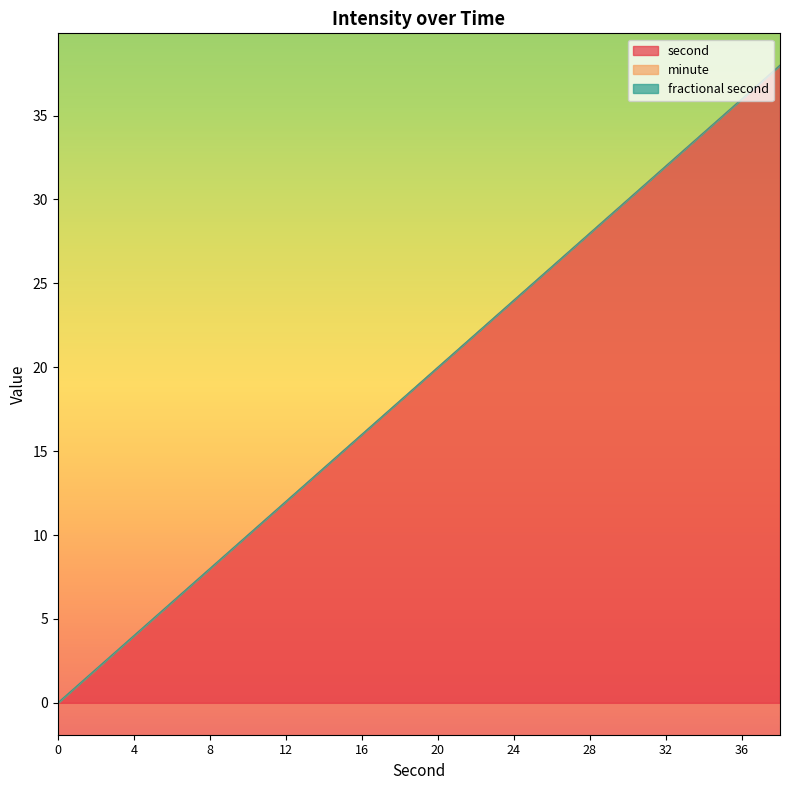

At which label is second closest to 19?

18